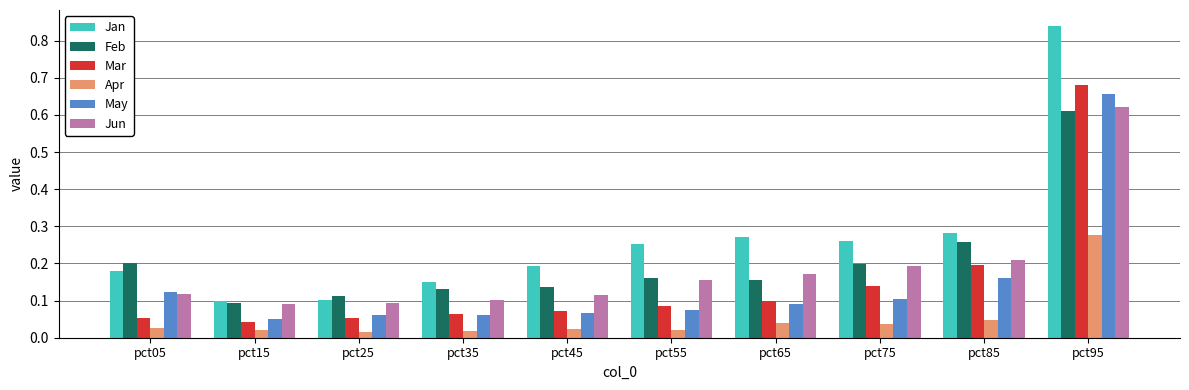

Which series has the largest range (max minus min)?

Jan